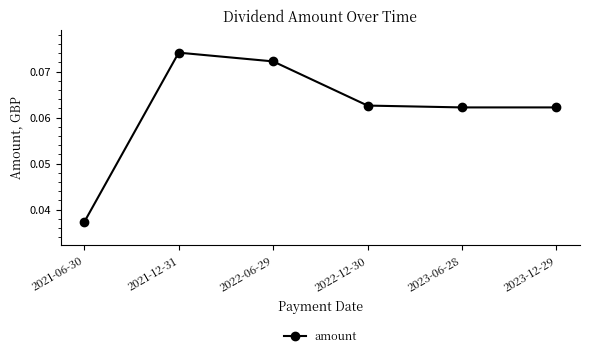

How many interior local peaks (higher than both neighbors) does the data have?

1